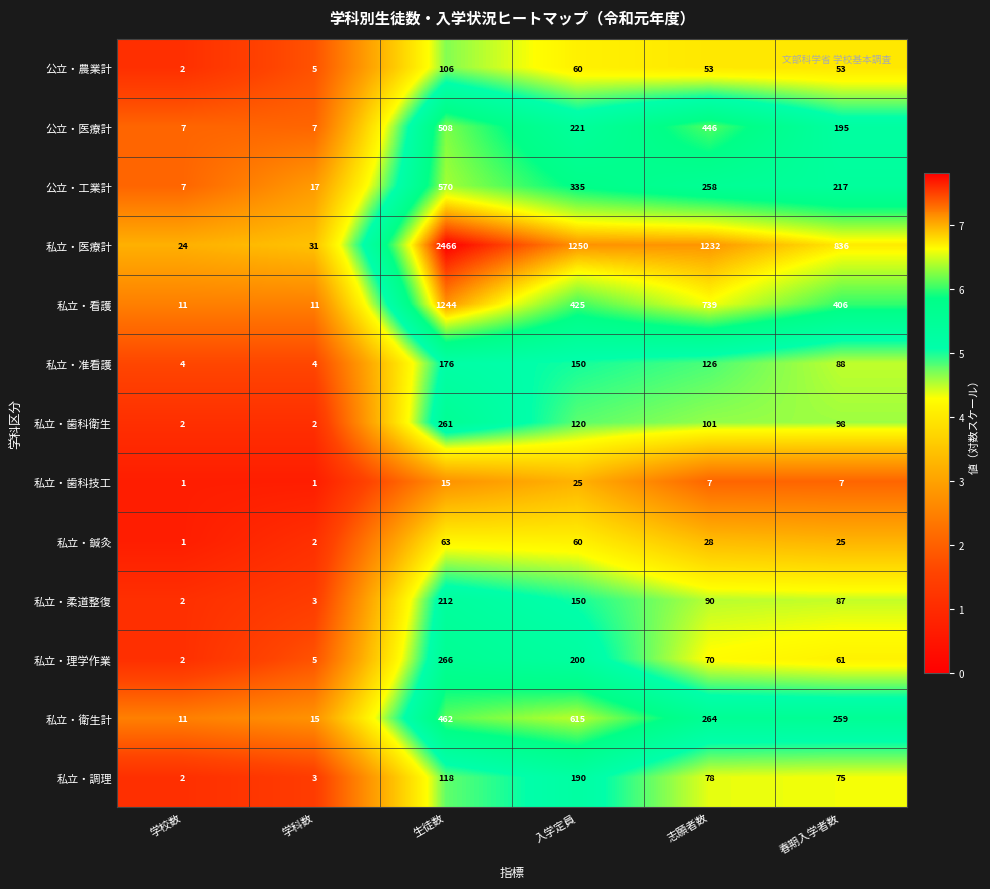

At 志願者数, list the series in order from smallest to largest.

私立・歯科技工, 私立・鍼灸, 公立・農業計, 私立・理学作業, 私立・調理, 私立・柔道整復, 私立・歯科衛生, 私立・准看護, 公立・工業計, 私立・衛生計, 公立・医療計, 私立・看護, 私立・医療計